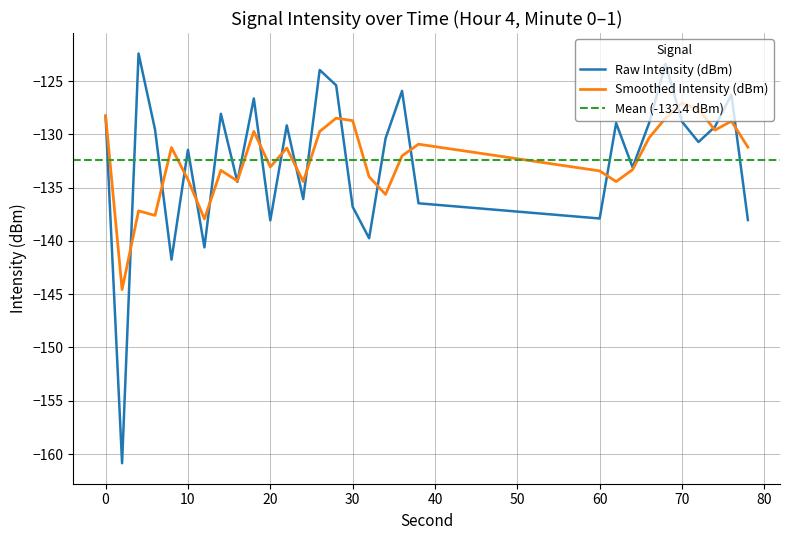

What is the smallest value displayed?

-160.9